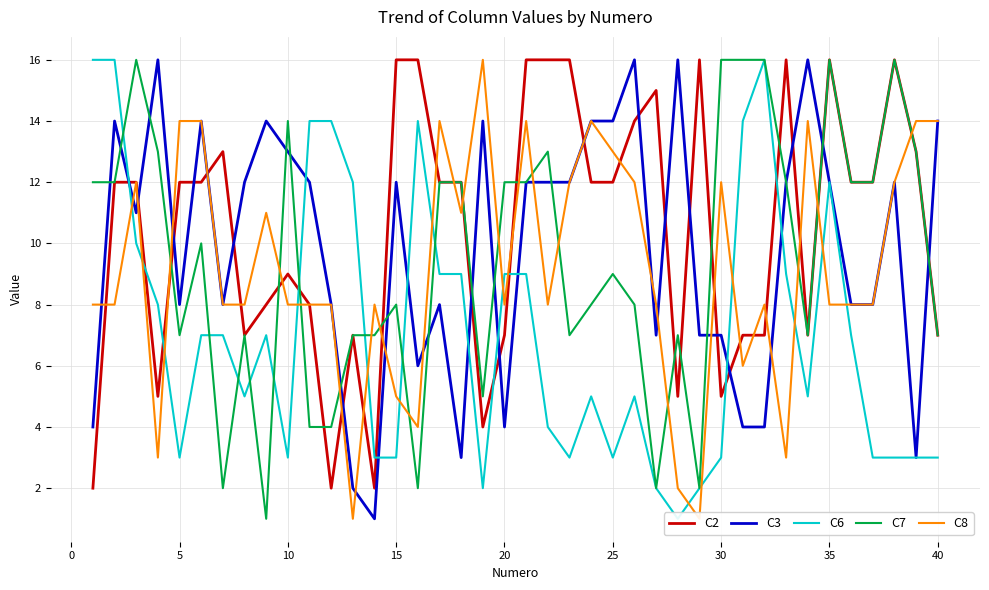

True or false: C3 and C2 cross at least once.

True